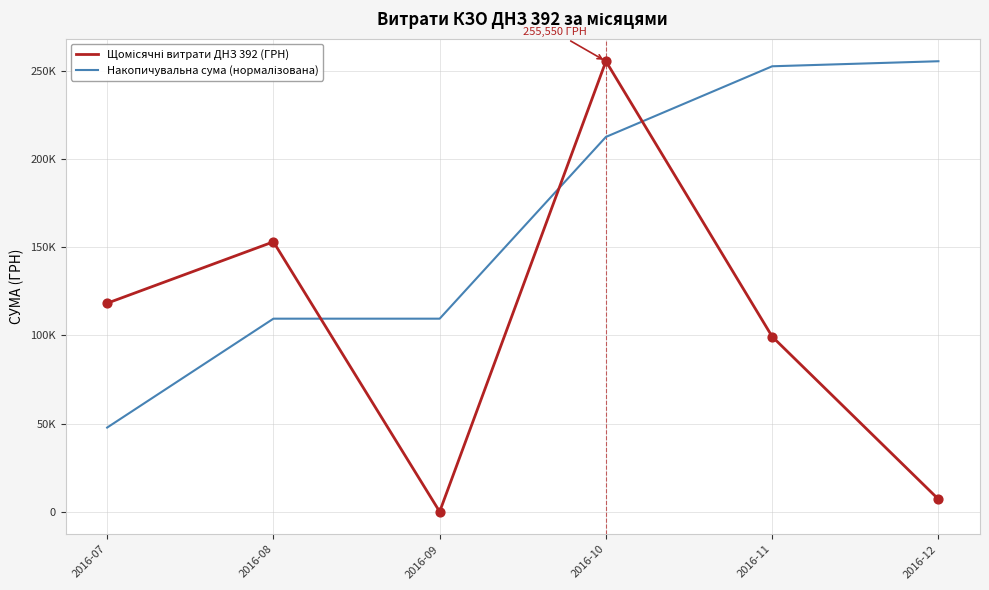

At how many categories does at least one series exceed 96602?

6